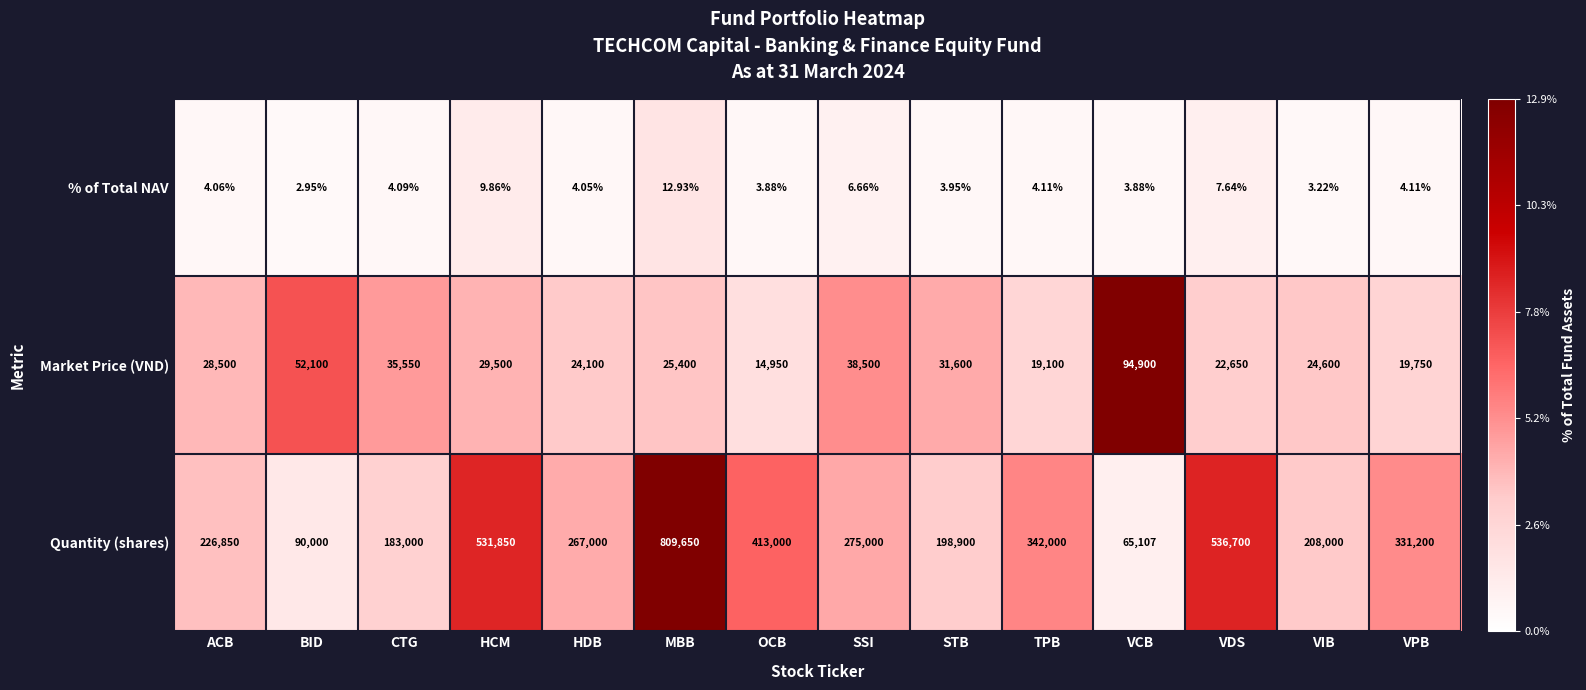

At which label does Quantity (shares) first exceed 275000?

HCM